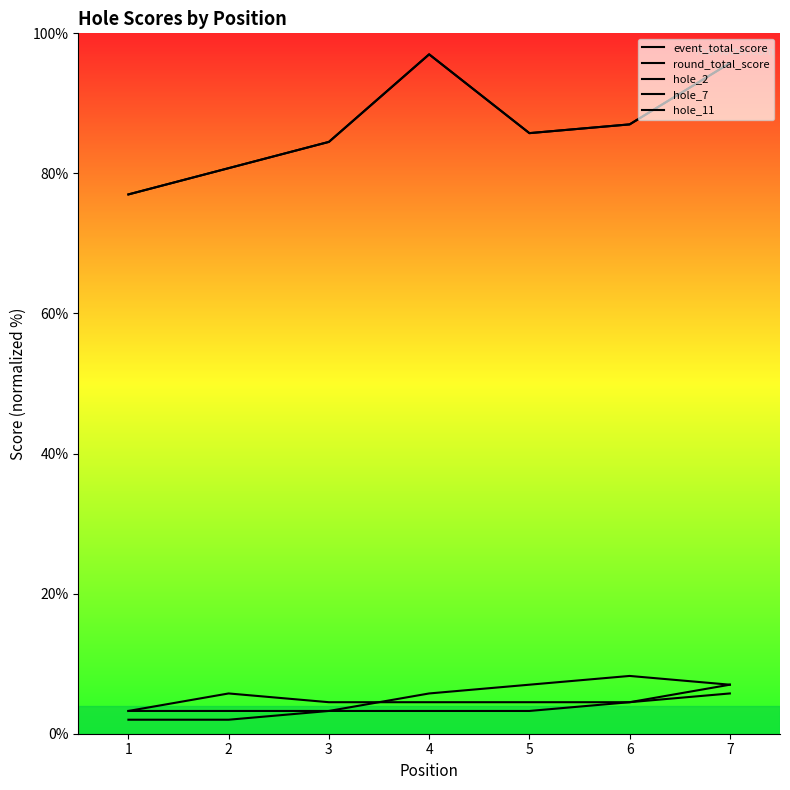

List the series in order of their peak value, lowest first.

hole_7, hole_2, hole_11, event_total_score, round_total_score